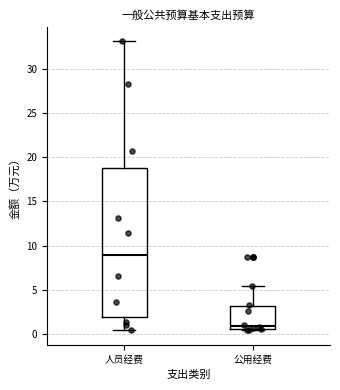

Which box is the tallest, from its lower edge to its upper edge?

人员经费